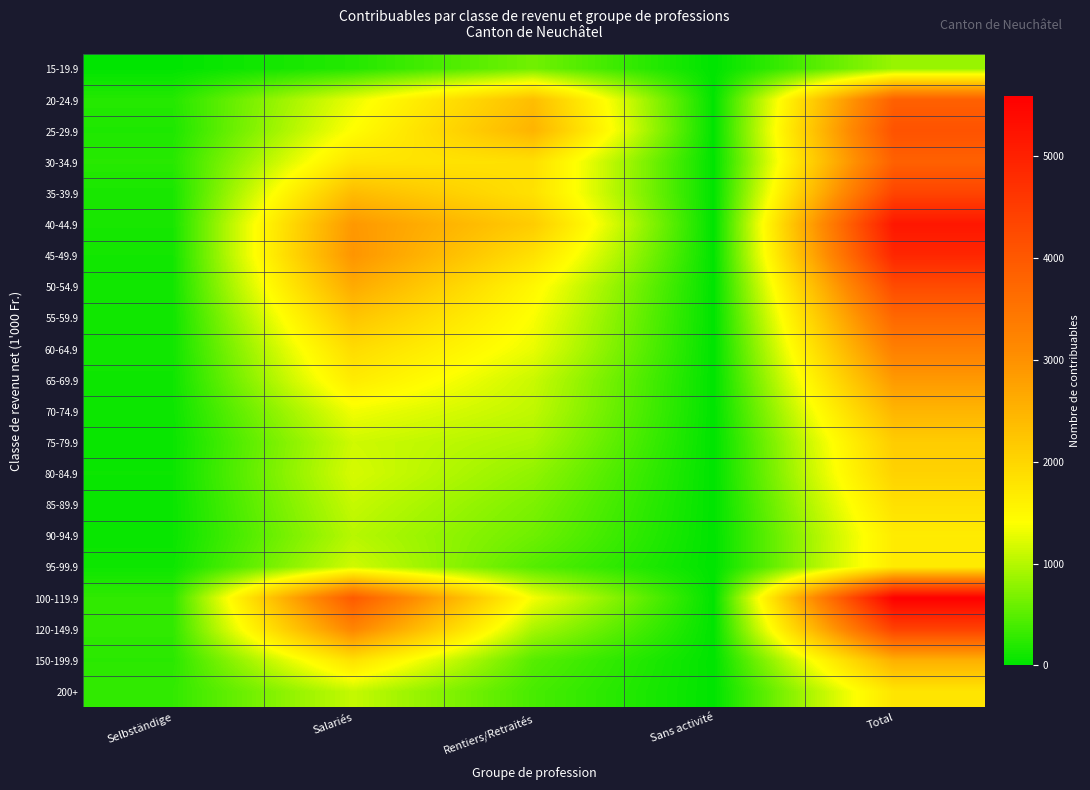

At Rentiers/Retraités, list the series in order from smallest to largest.

200+, 95-99.9, 150-199.9, 90-94.9, 15-19.9, 85-89.9, 80-84.9, 120-149.9, 75-79.9, 70-74.9, 65-69.9, 60-64.9, 100-119.9, 55-59.9, 50-54.9, 45-49.9, 35-39.9, 30-34.9, 40-44.9, 20-24.9, 25-29.9